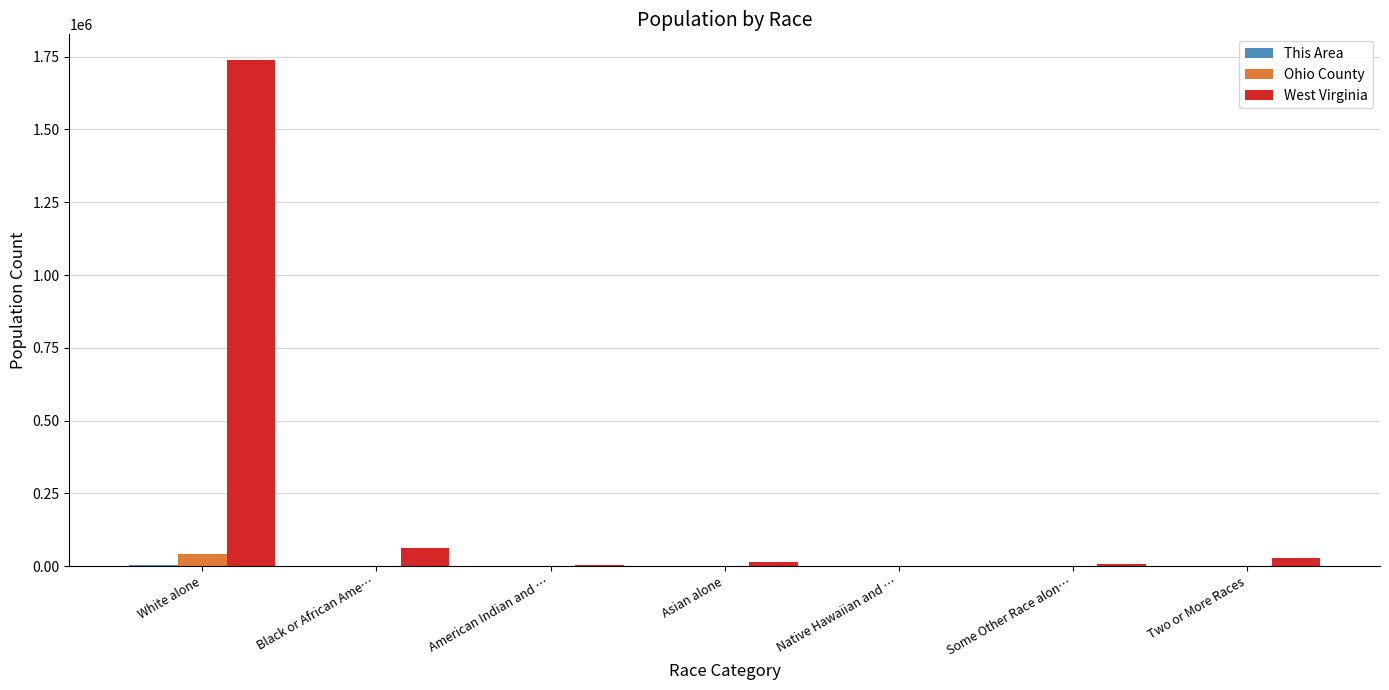

The West Virginia series shows 1739988 at White alone. True or false?

True